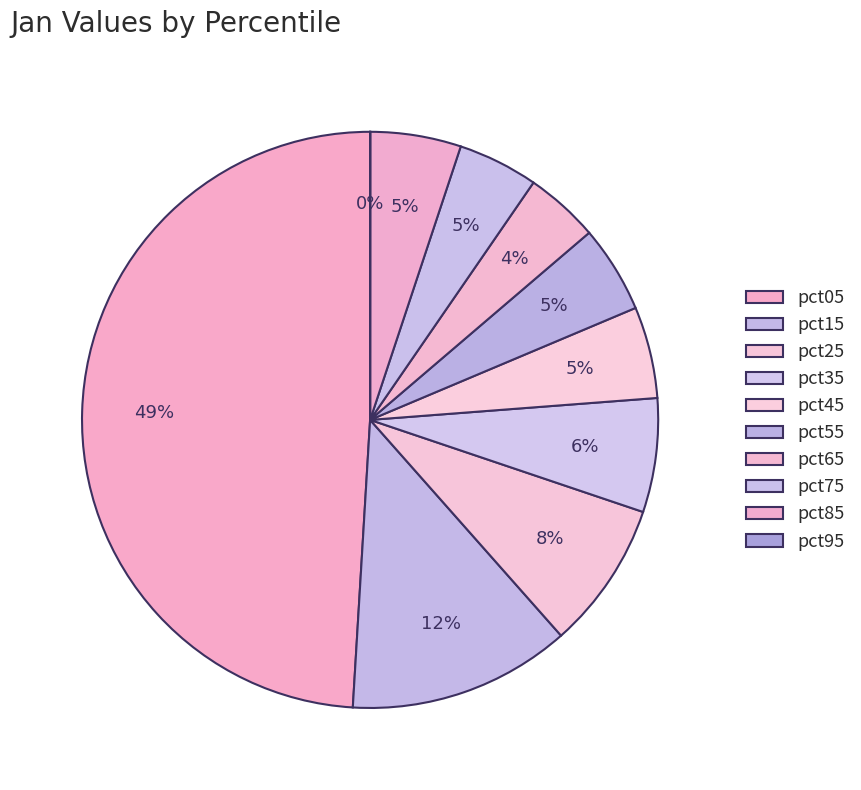

What is the largest slice in the pie chart?

pct05